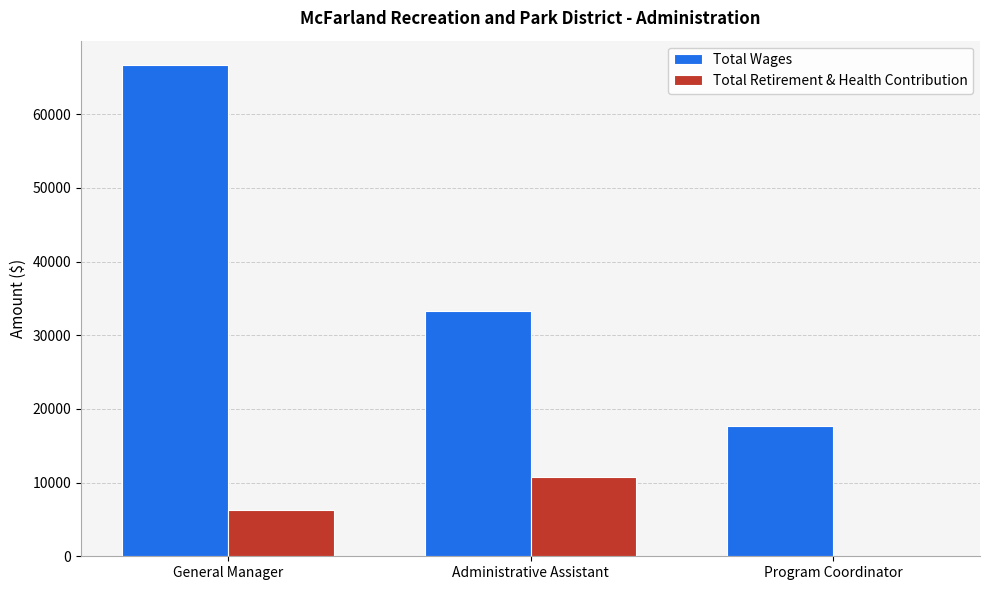

At which label is Total Wages closest to 42130?

Administrative Assistant